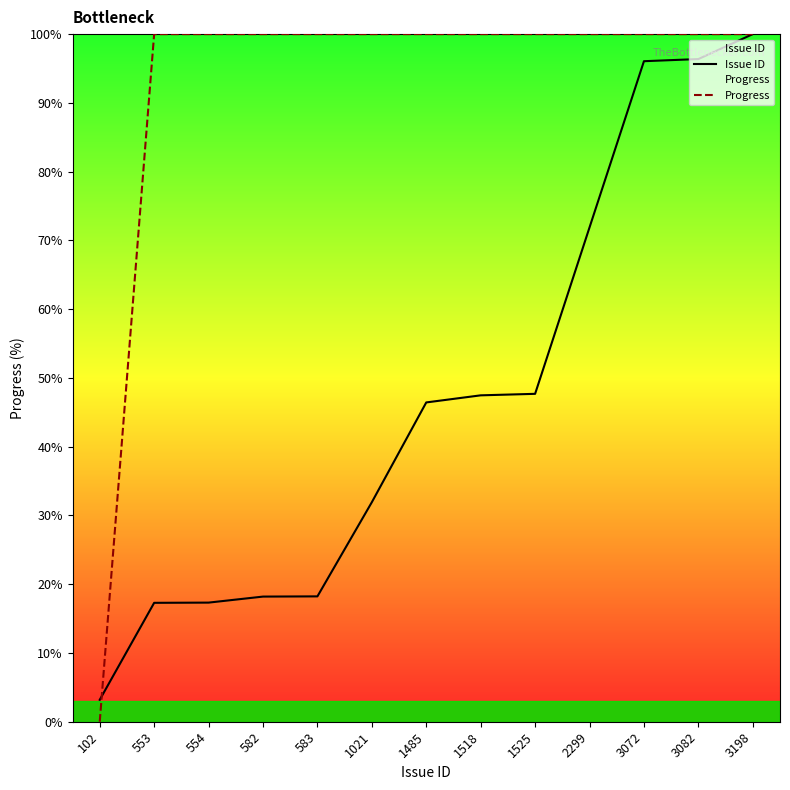

Is it true that Progress equals 100.0 at 1518?

True